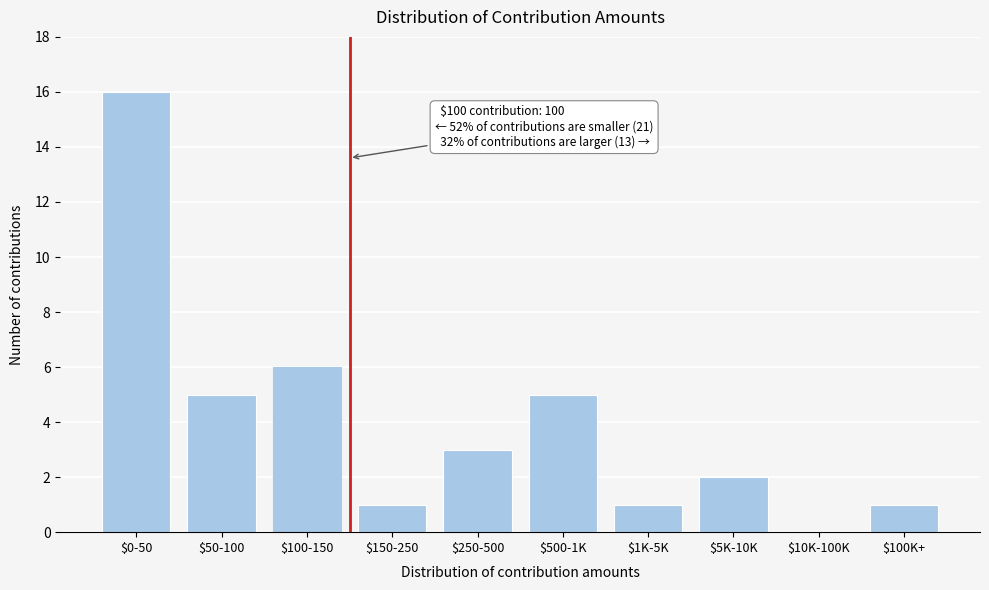

At which label is the value closest to 8?

$100-150